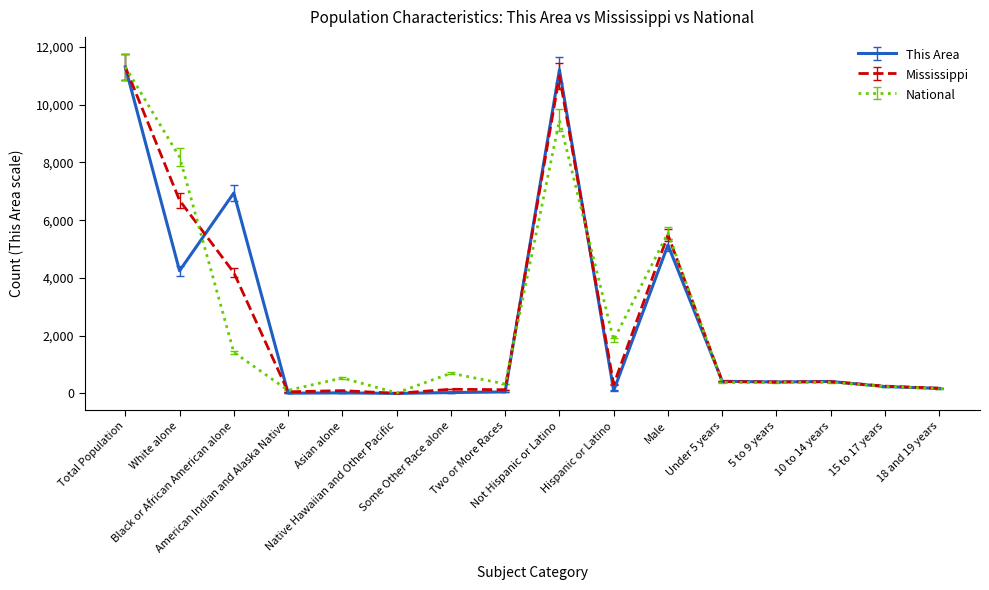

What is the highest value of the This Area series?

11307.0